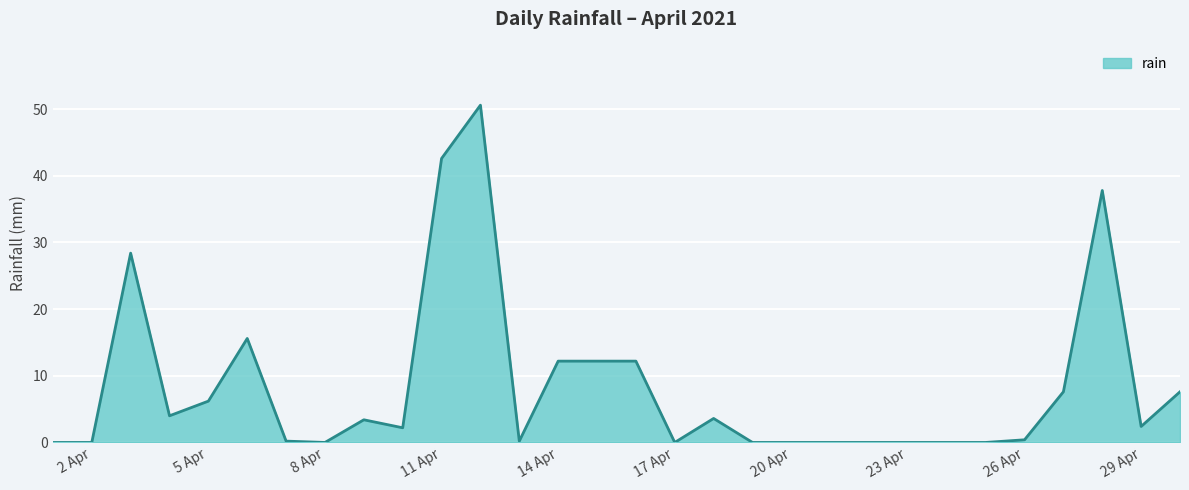

What is the difference between the maximum and minimum values?

50.6